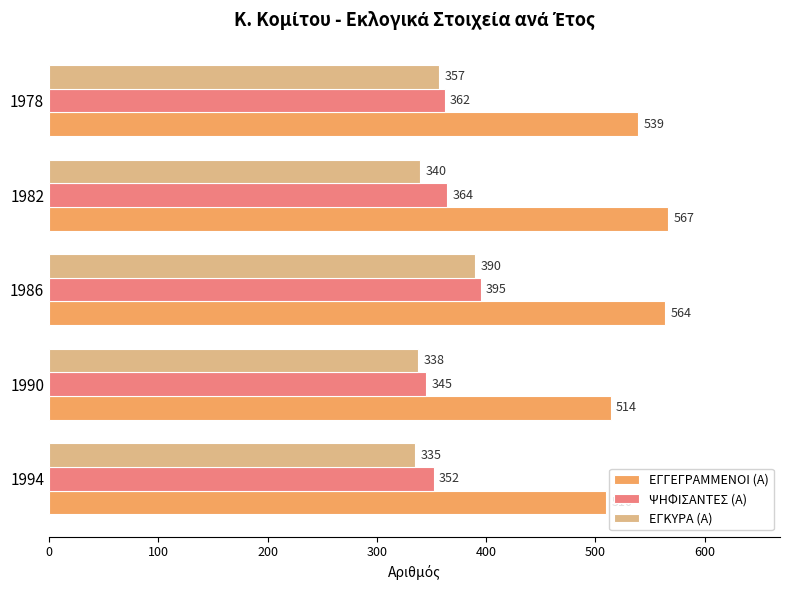

What is the difference between the ΨΗΦΙΣΑΝΤΕΣ (Α) values at 1994 and 1986?

43